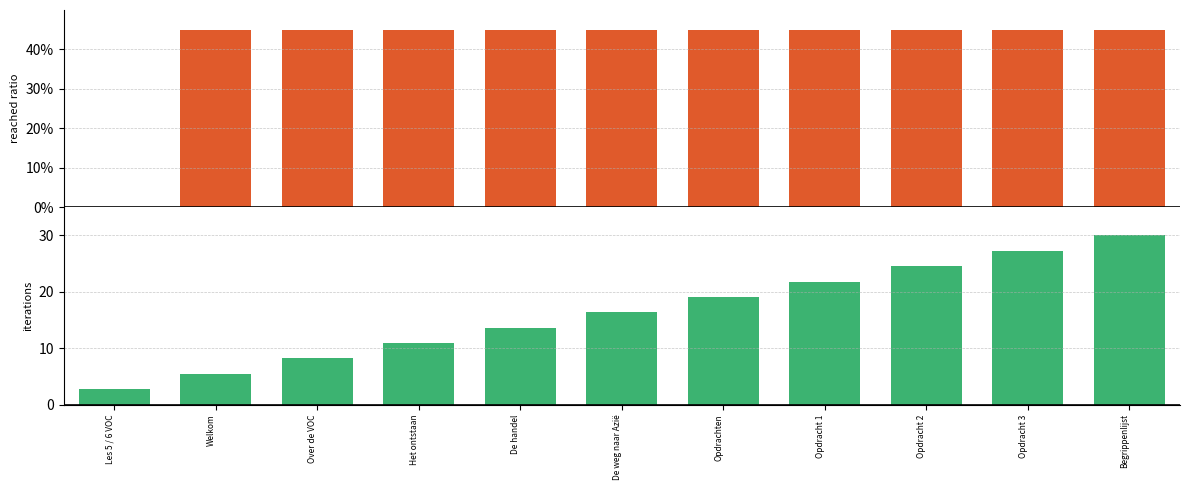

What are all the series names shown in the legend?

reached ratio, iterations